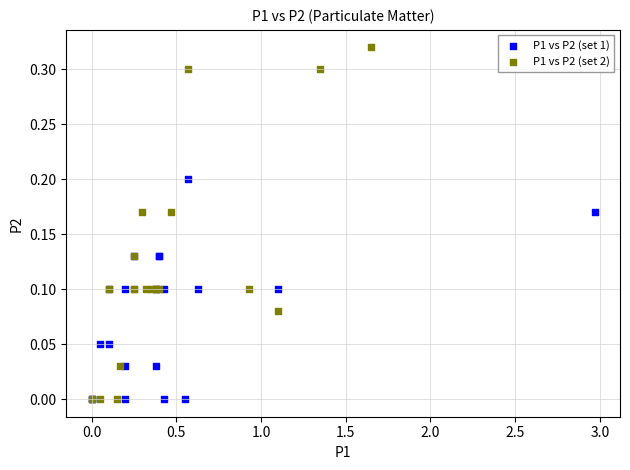

What are all the series names shown in the legend?

P1 vs P2 (set 1), P1 vs P2 (set 2)